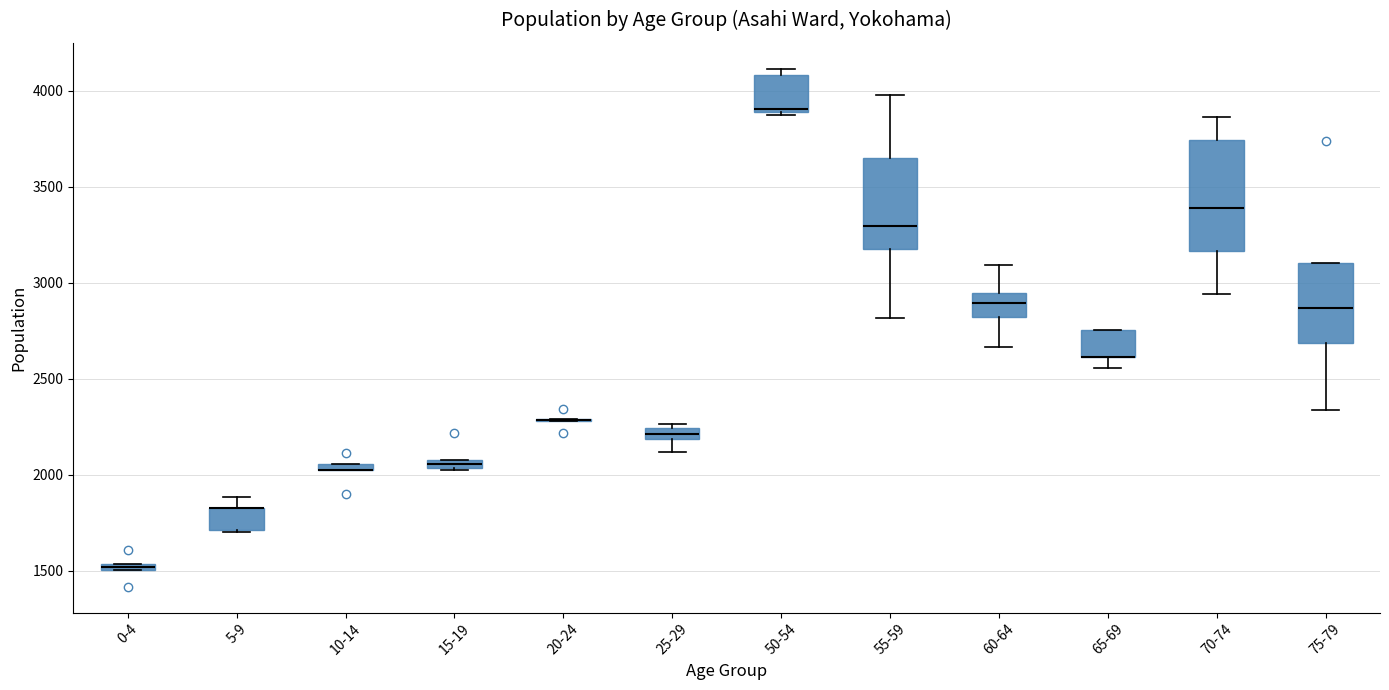

Which box is the tallest, from its lower edge to its upper edge?

70-74